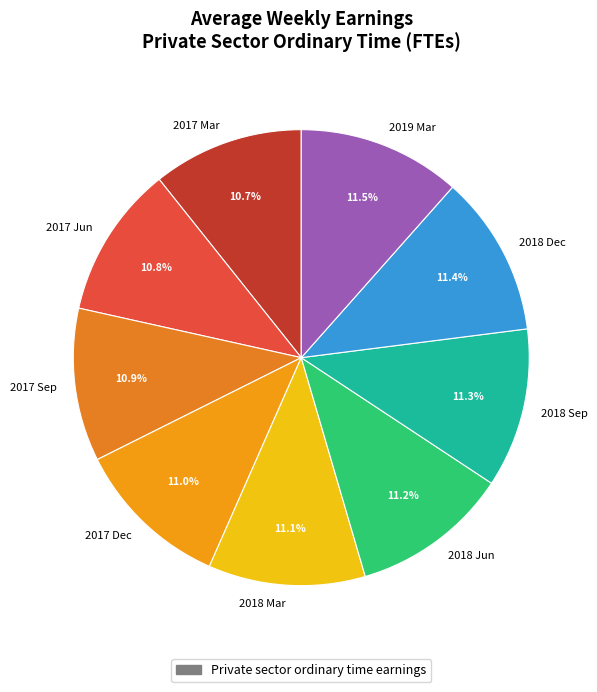

Count the number of slices in the pie.

9